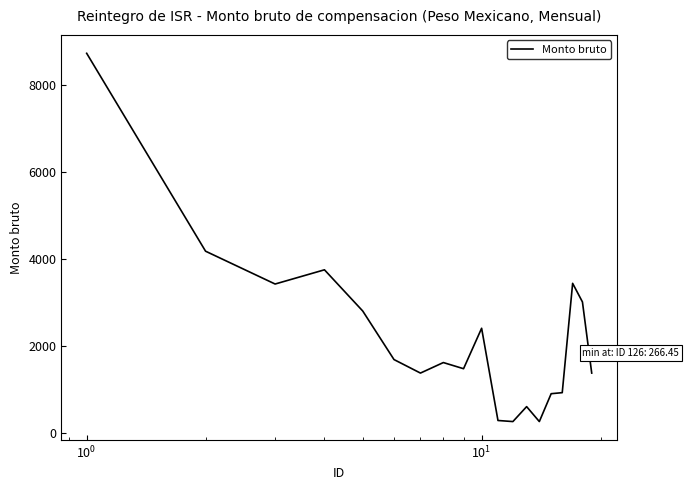

What is the maximum value shown in the chart?

8717.9